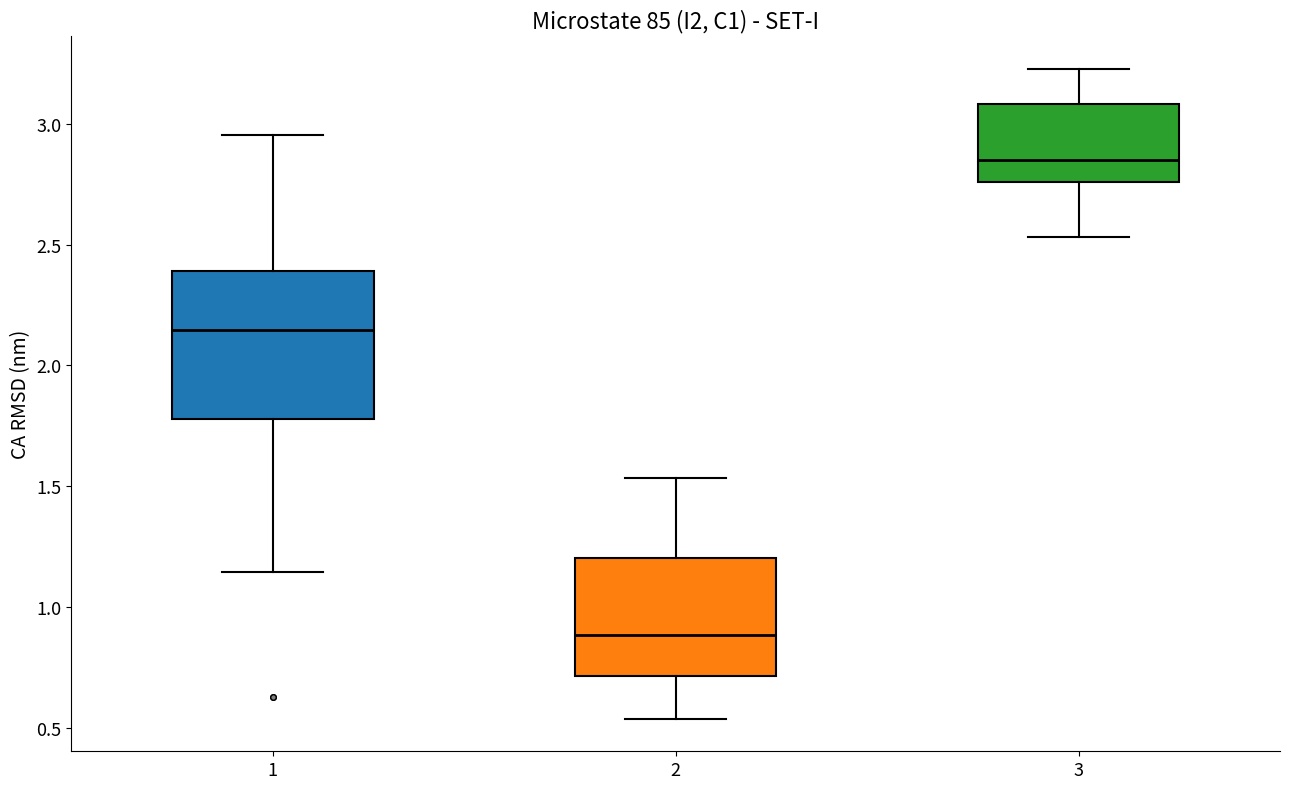

Which box is the tallest, from its lower edge to its upper edge?

1